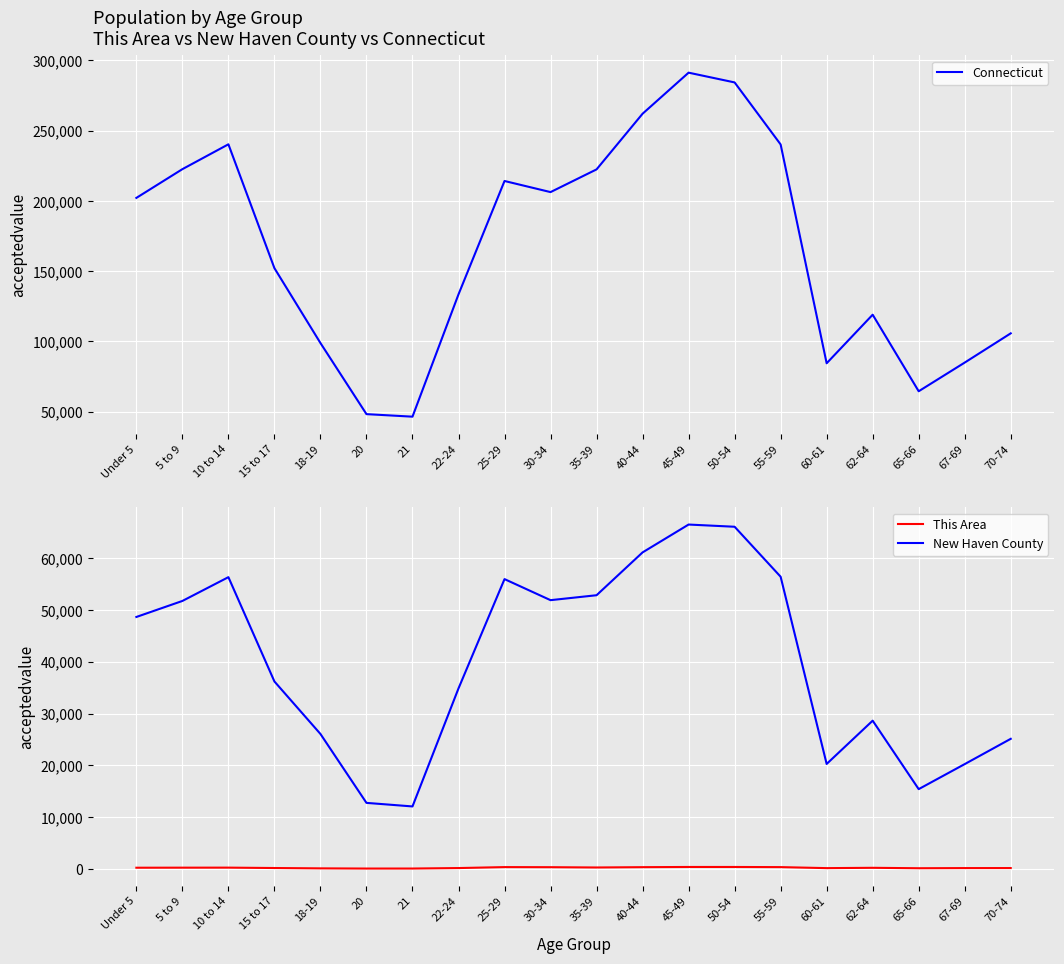

What is the sum of all New Haven County values?

799239